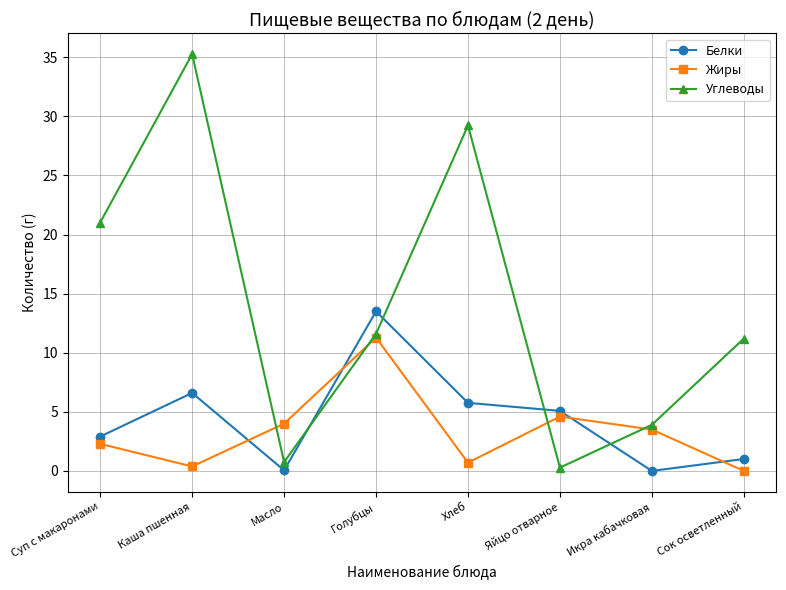

Between Яйцо отварное and Сок осветленный, which series saw the biggest shift?

Углеводы